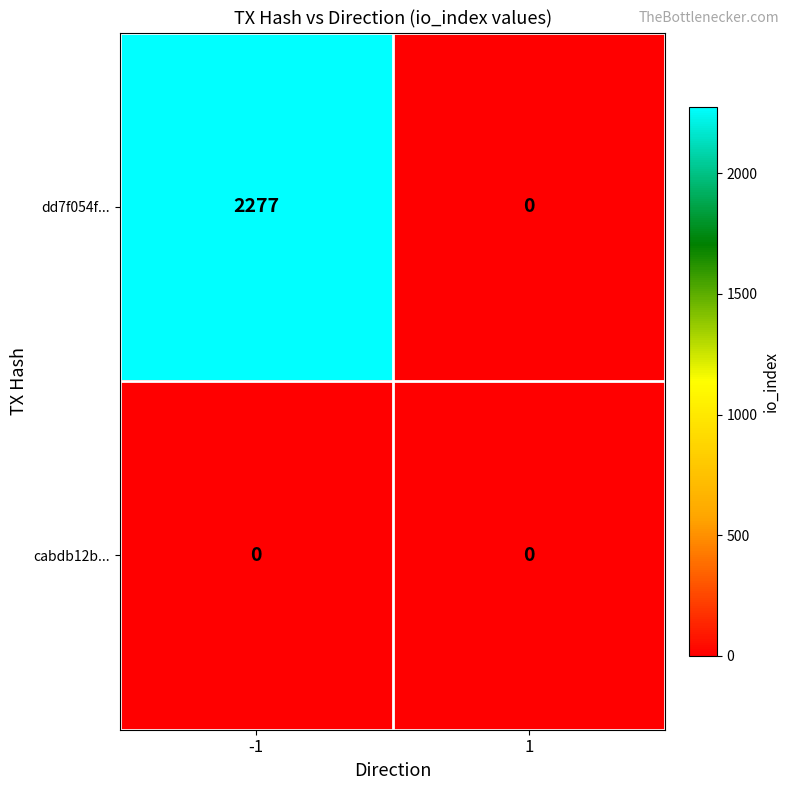

Reading right to left, extract all data points from this chart.

dd7f054f...: 1=0	-1=2277
cabdb12b...: 1=0	-1=0